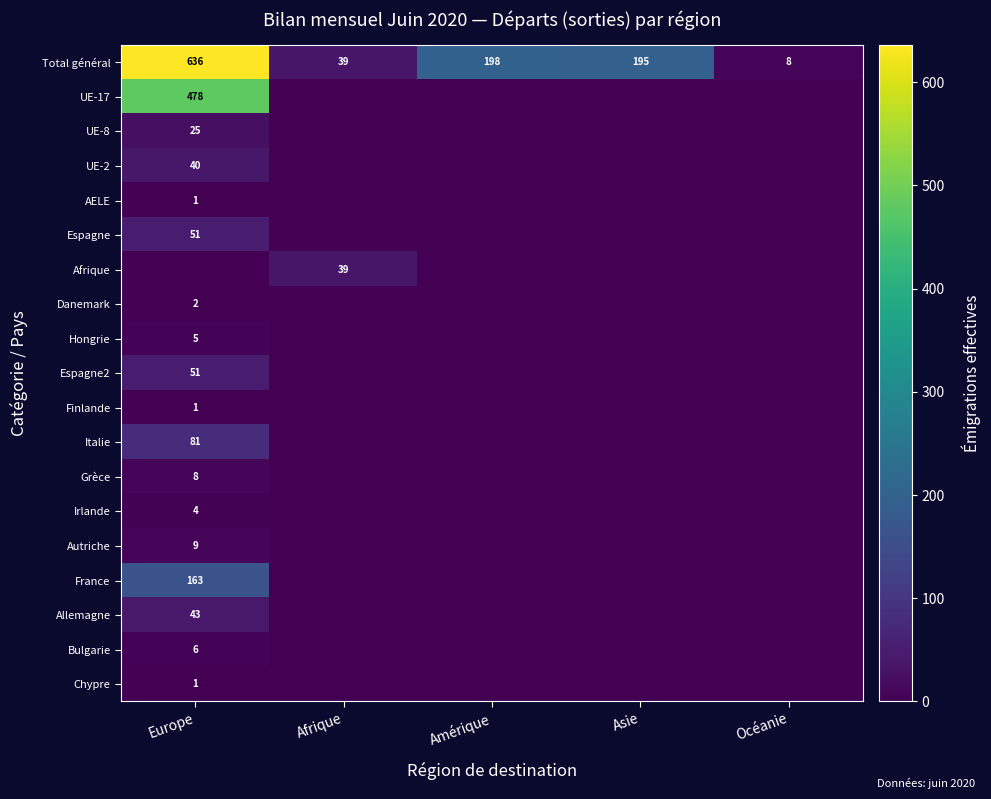

The Total général series shows 8 at Océanie. True or false?

True